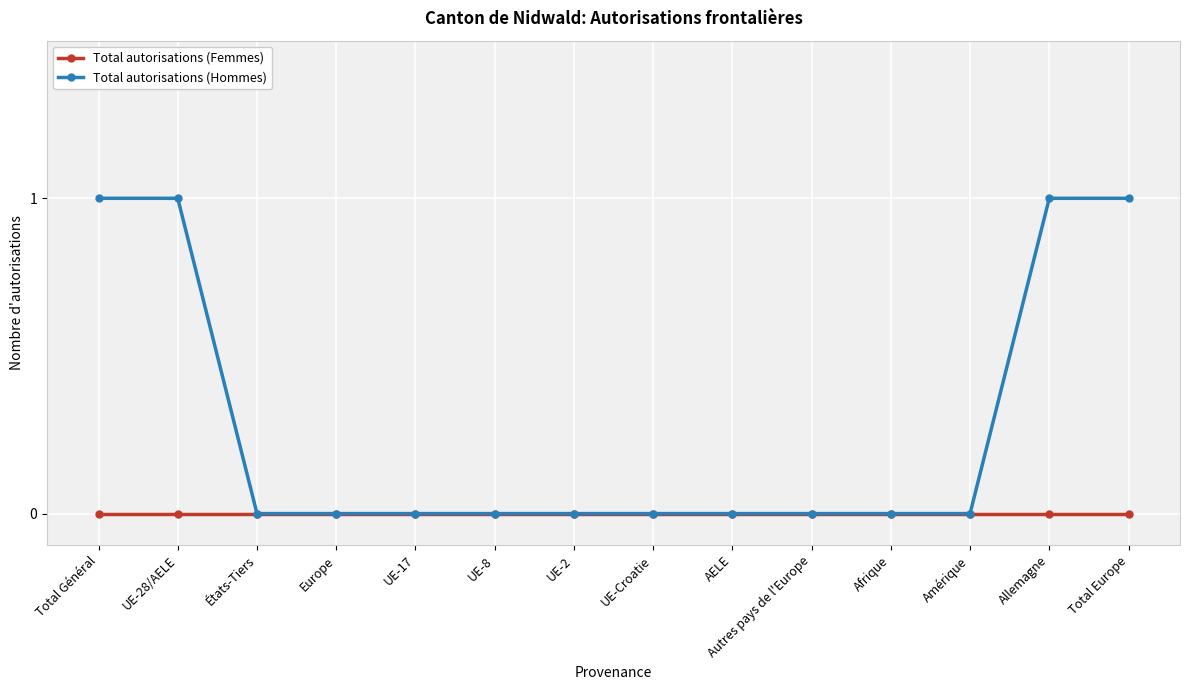

Reading left to right, list all the values displayed in this chart.

Total autorisations (Femmes): Total Général=0	UE-28/AELE=0	États-Tiers=0	Europe=0	UE-17=0	UE-8=0	UE-2=0	UE-Croatie=0	AELE=0	Autres pays de l'Europe=0	Afrique=0	Amérique=0	Allemagne=0	Total Europe=0
Total autorisations (Hommes): Total Général=1	UE-28/AELE=1	États-Tiers=0	Europe=0	UE-17=0	UE-8=0	UE-2=0	UE-Croatie=0	AELE=0	Autres pays de l'Europe=0	Afrique=0	Amérique=0	Allemagne=1	Total Europe=1